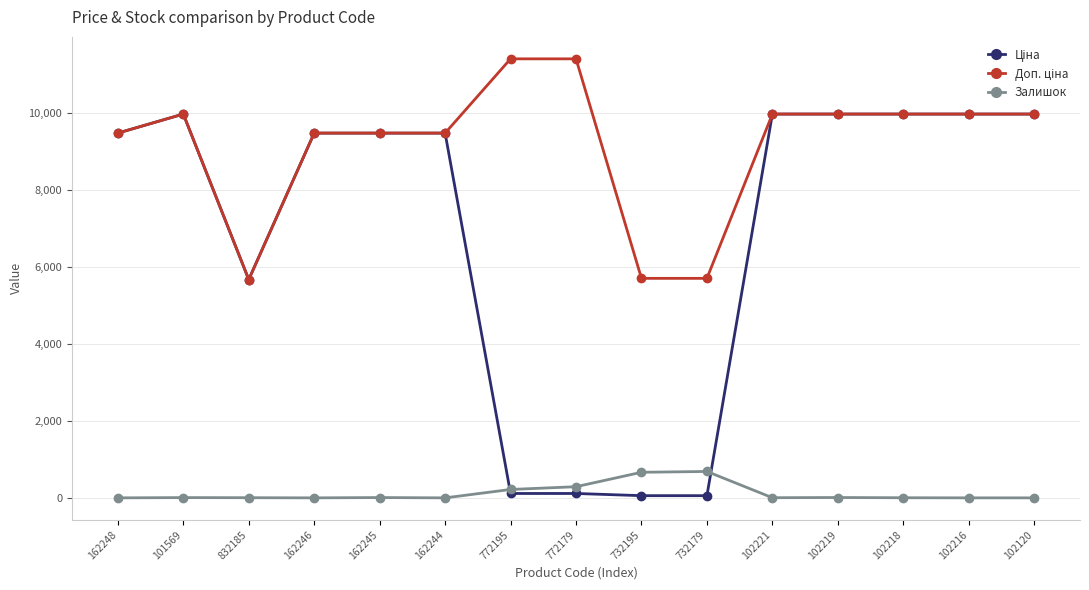

Where is Залишок nearest to the value 343?

772179